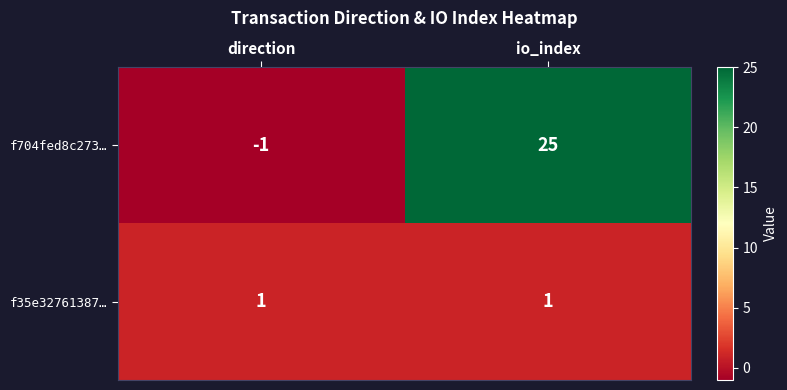

Which series has the largest total across all categories?

f704fed8c273…